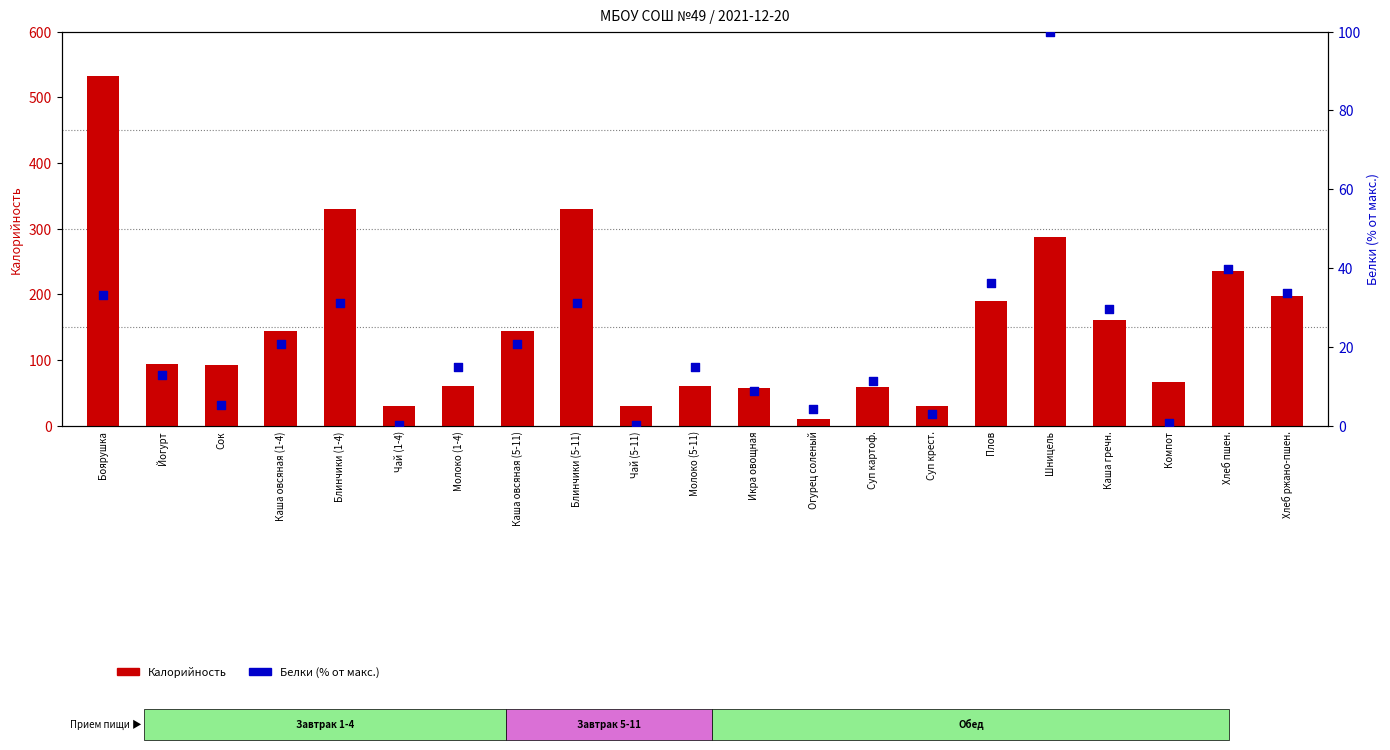

Which series has the widest spread of Y values?

Калорийность